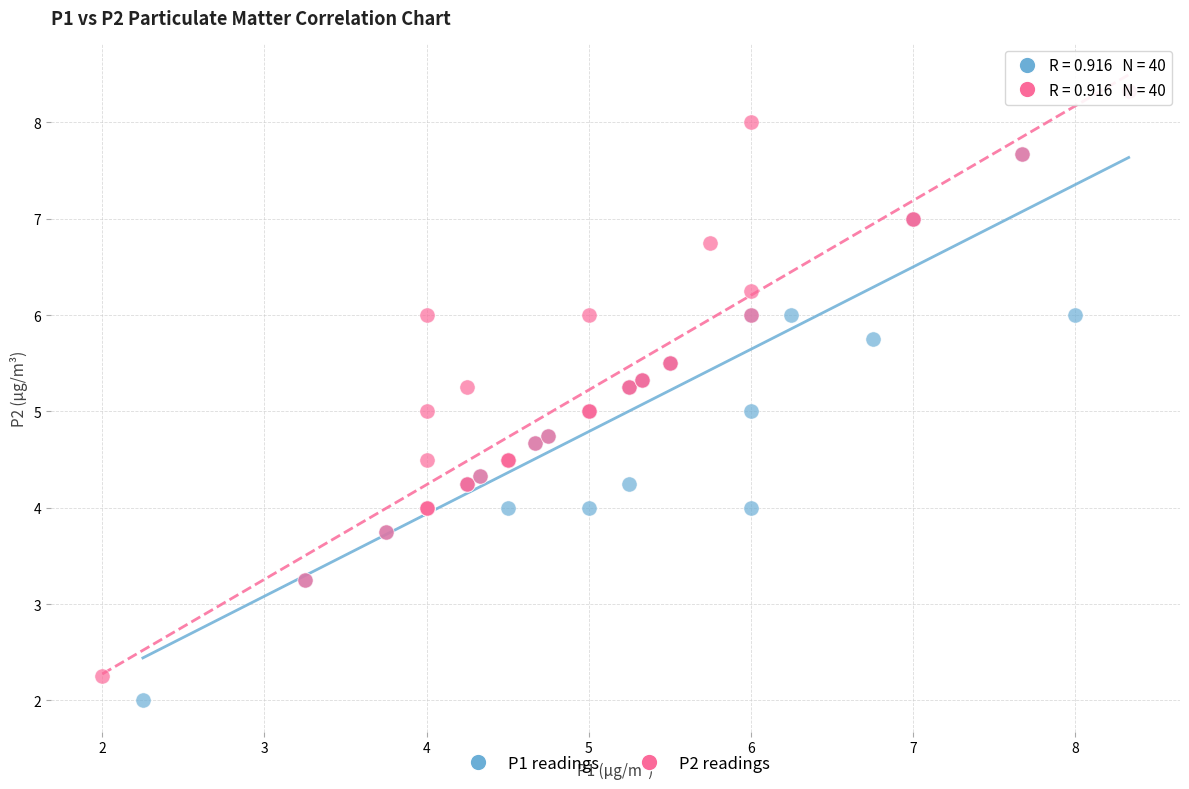

Which series has the largest Y range (max minus min)?

P1 readings